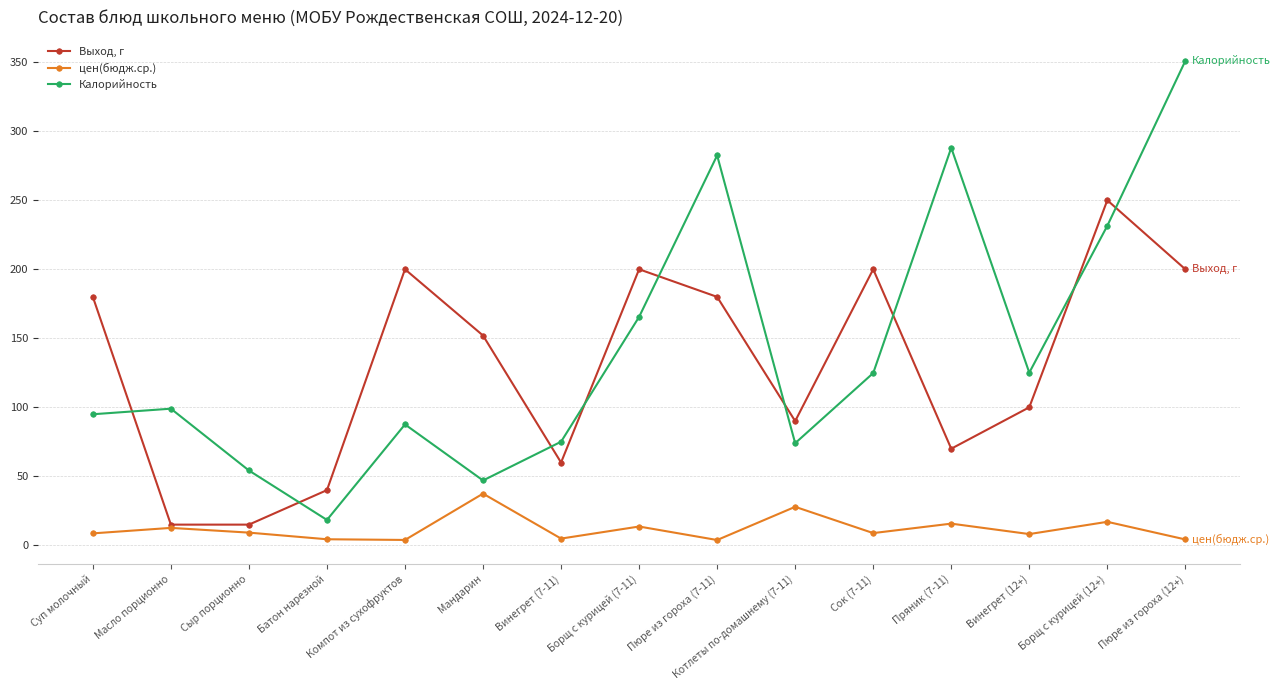

Rank the series at Масло порционно from highest to lowest value.

Калорийность, Выход, г, цен(бюдж.ср.)